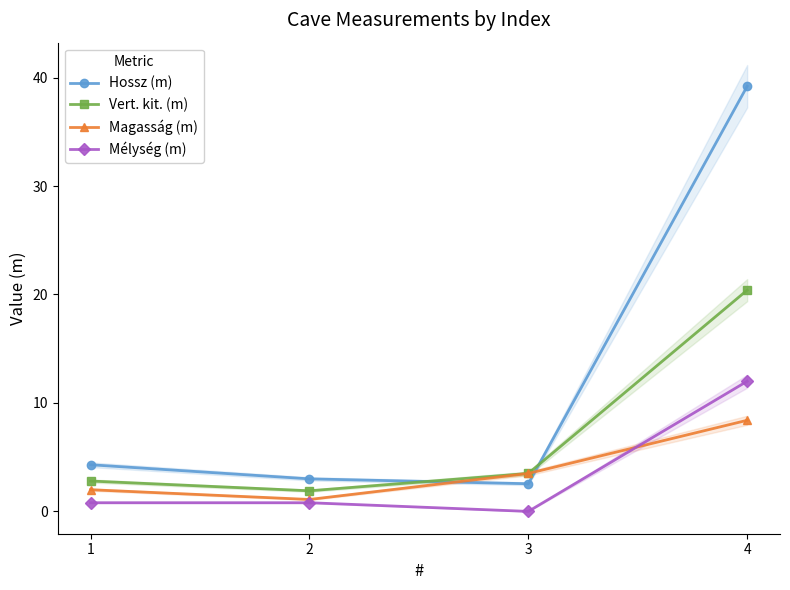

True or false: Mélység (m) and Hossz (m) intersect in this chart.

False